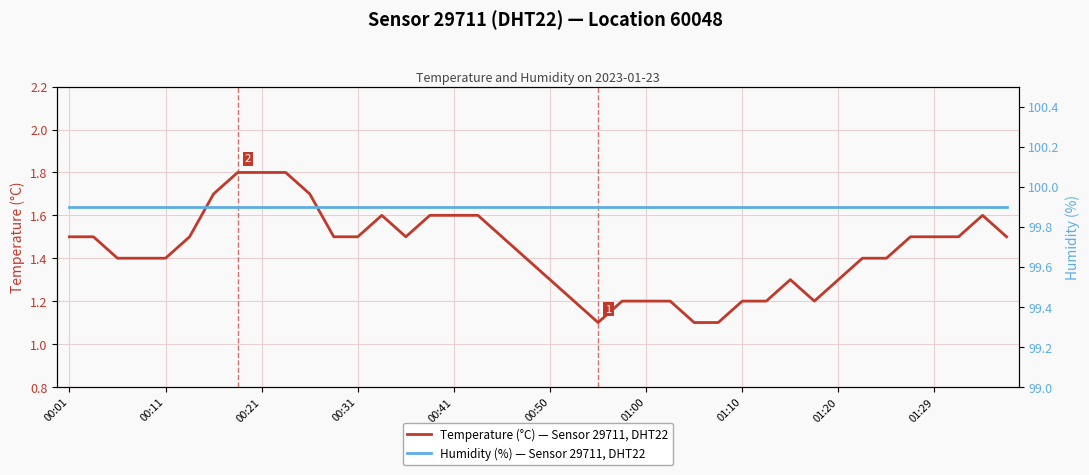

True or false: Temperature (°C) — Sensor 29711, DHT22 has a value of 1.3 at 00:50.

True